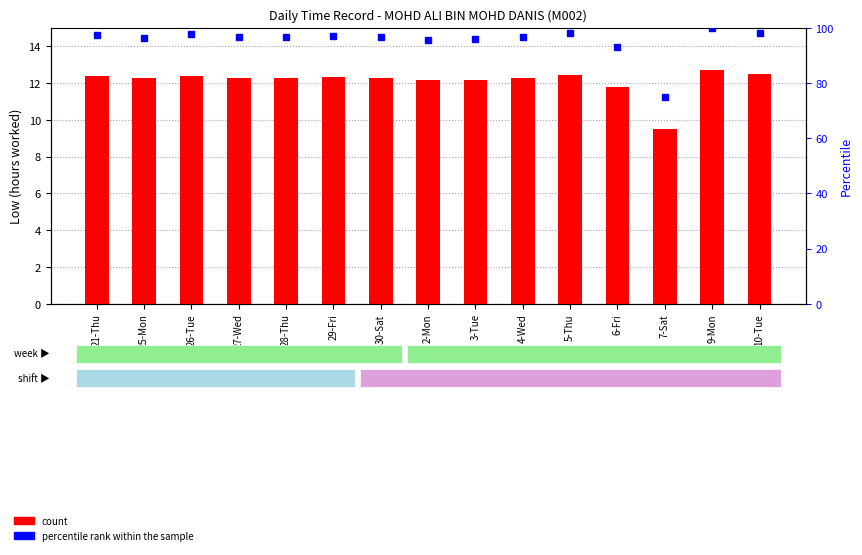

Reading left to right, what are all the values shown in this chart?

count: 12.4	12.3	12.4	12.3	12.3	12.3	12.3	12.2	12.2	12.3	12.5	11.8	9.5	12.7	12.5
percentile rank within the sample: 97.3	96.5	97.6	96.6	96.8	97.2	96.8	95.7	95.8	96.6	98.1	92.9	74.8	100.0	98.3